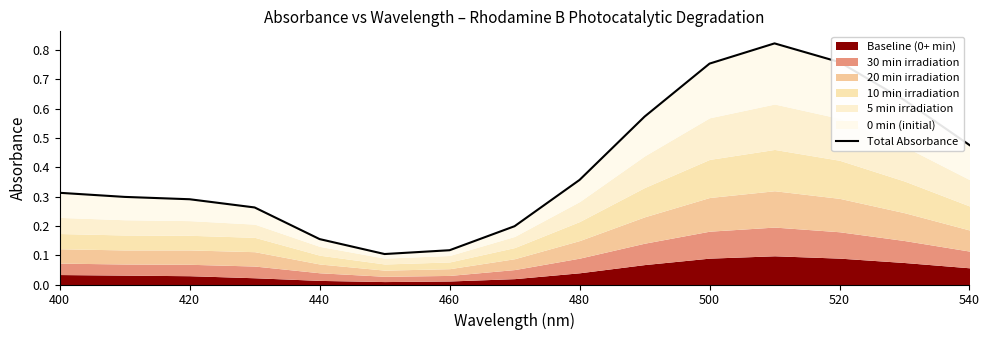

How many interior local valleys (lower than both neighbors) does the data have?

1